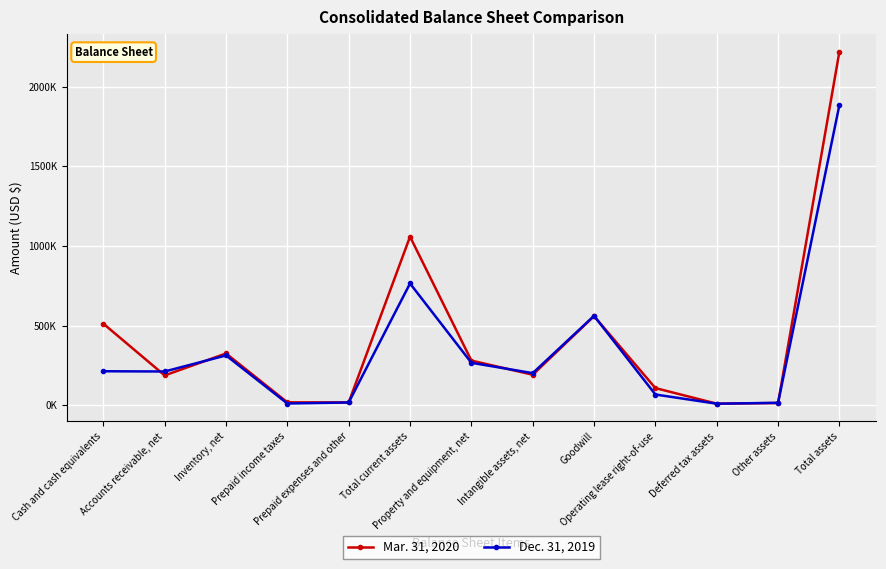

In Mar. 31, 2020, how many points are lower than both neighbors (excluding endpoints)?

4